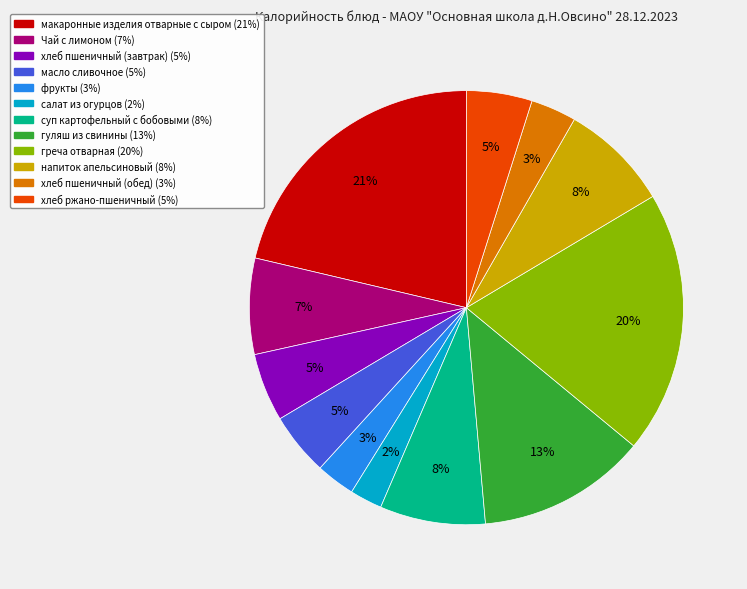

To the nearest percent, what is the average slice percentage?

8%